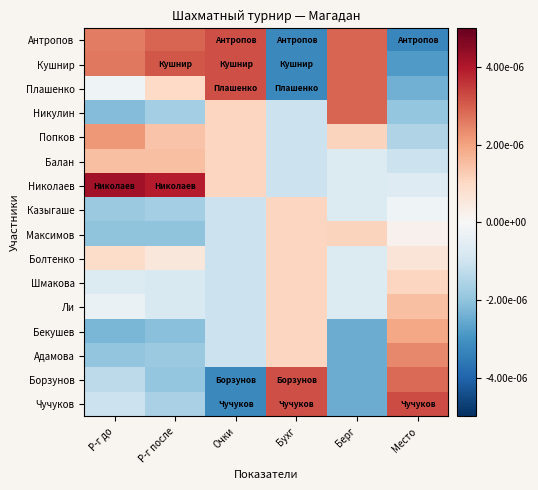

List the series in order of their peak value, lowest first.

Казыгаше, Болтенко, Шмакова, Максимов, Балан, Ли, Бекушев, Попков, Адамова, Никулин, Антропов, Кушнир, Плашенко, Борзунов, Чучуков, Николаев